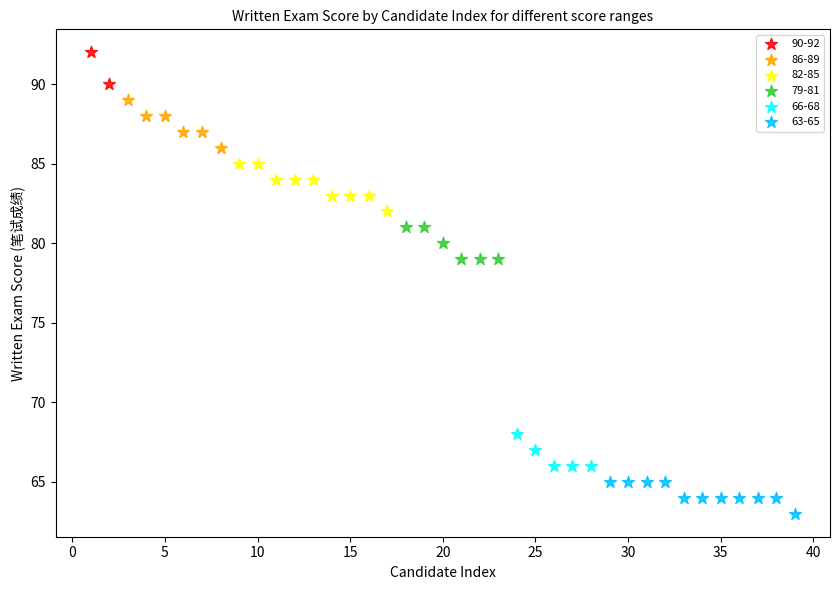

What are all the series names shown in the legend?

90-92, 86-89, 82-85, 79-81, 66-68, 63-65